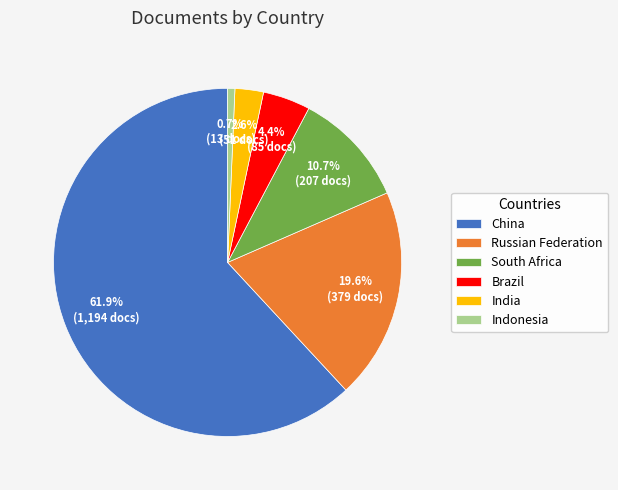

What is the majority slice?

China